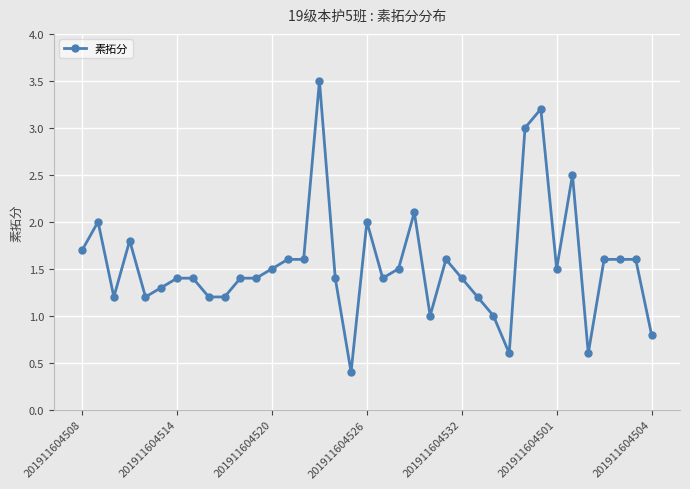

What is the value of the 34th point from the left?

1.6